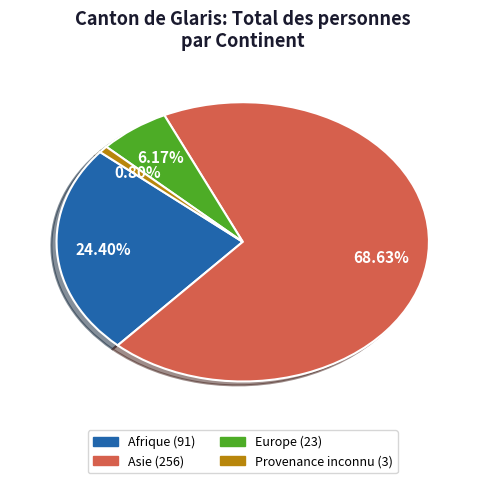

Is Provenance inconnu the majority of the pie?

No